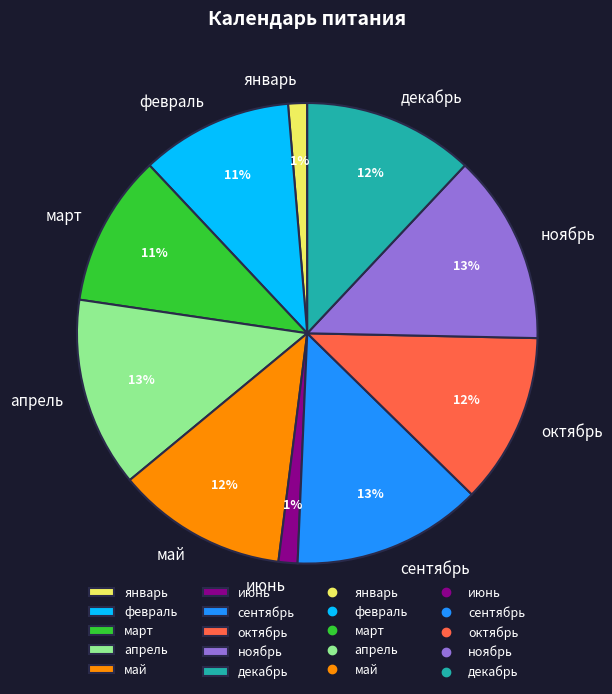

Do октябрь and март together represent more than half of the pie?

No